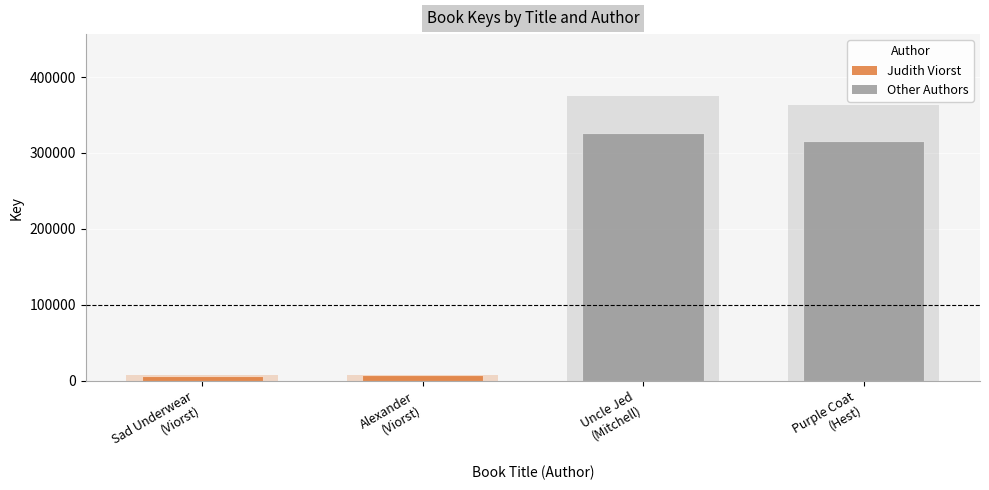

At which category does the chart reach its minimum across all series?

Sad Underwear
(Viorst)